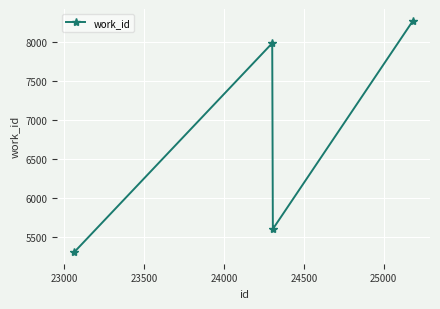

What is the difference between the second highest and minimum values?

2683